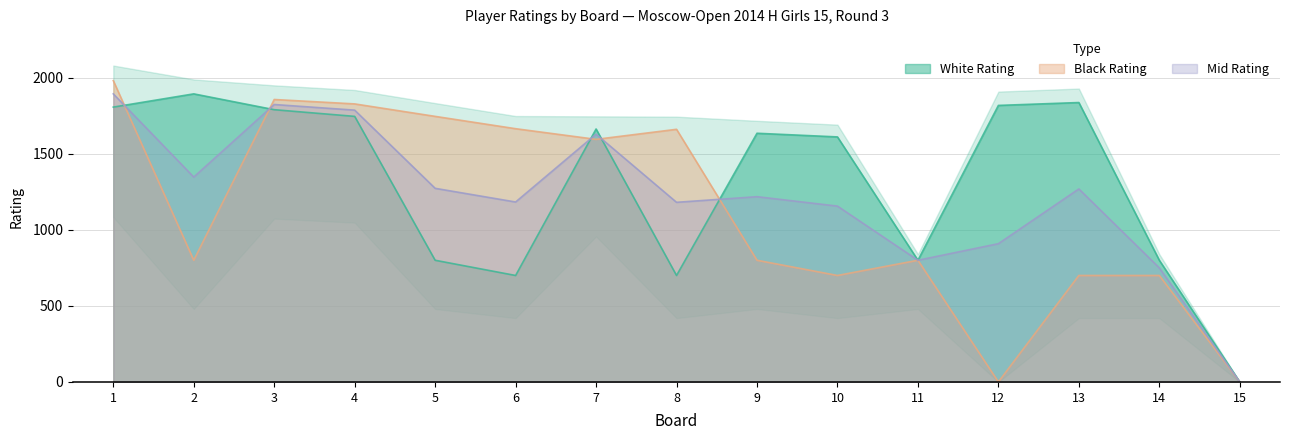

True or false: Mid Rating and White Rating intersect in this chart.

True